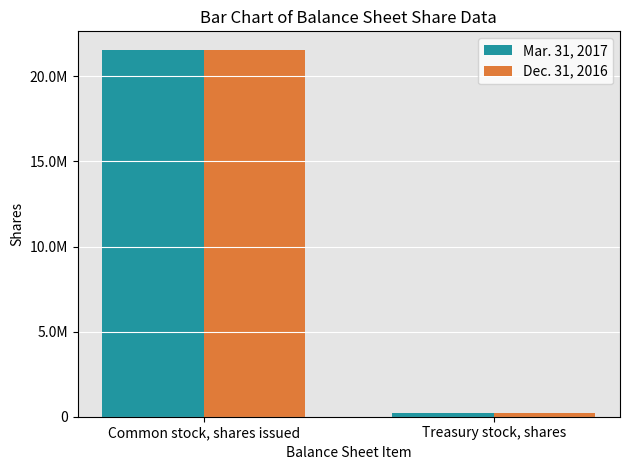

Reading left to right, transcribe all the data shown in this chart.

Mar. 31, 2017: 21567080	193699
Dec. 31, 2016: 21558145	194073